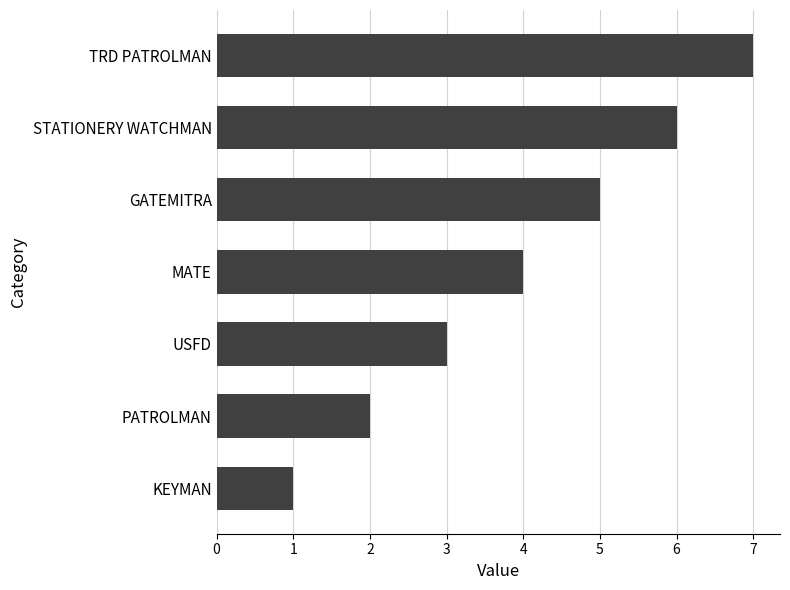

True or false: the data shows 3 at USFD.

True